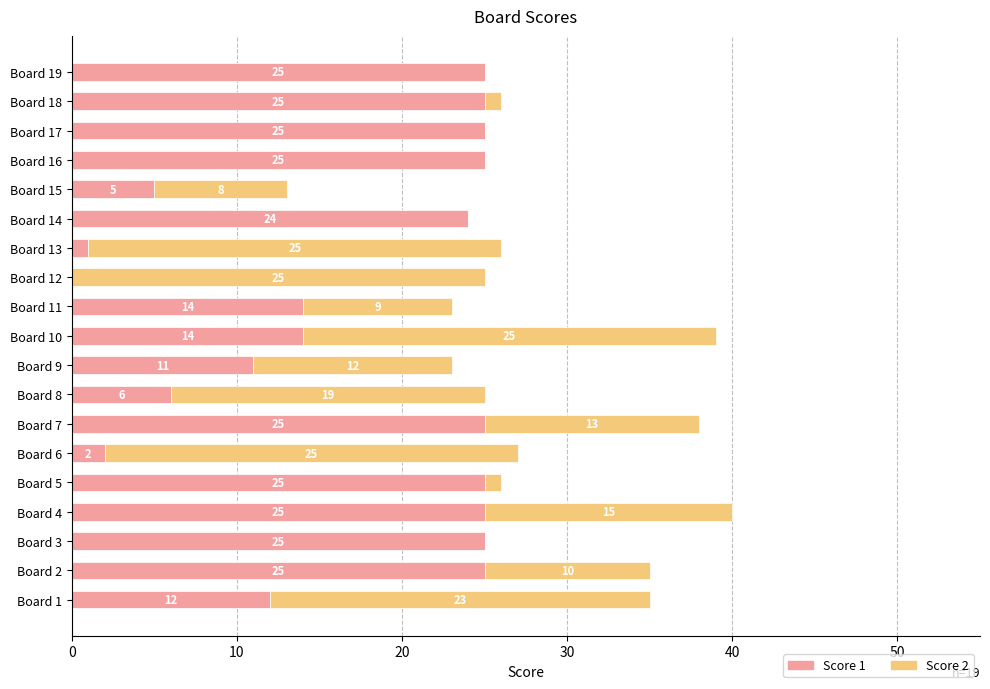

What is the average value of the Score 1 series?

17